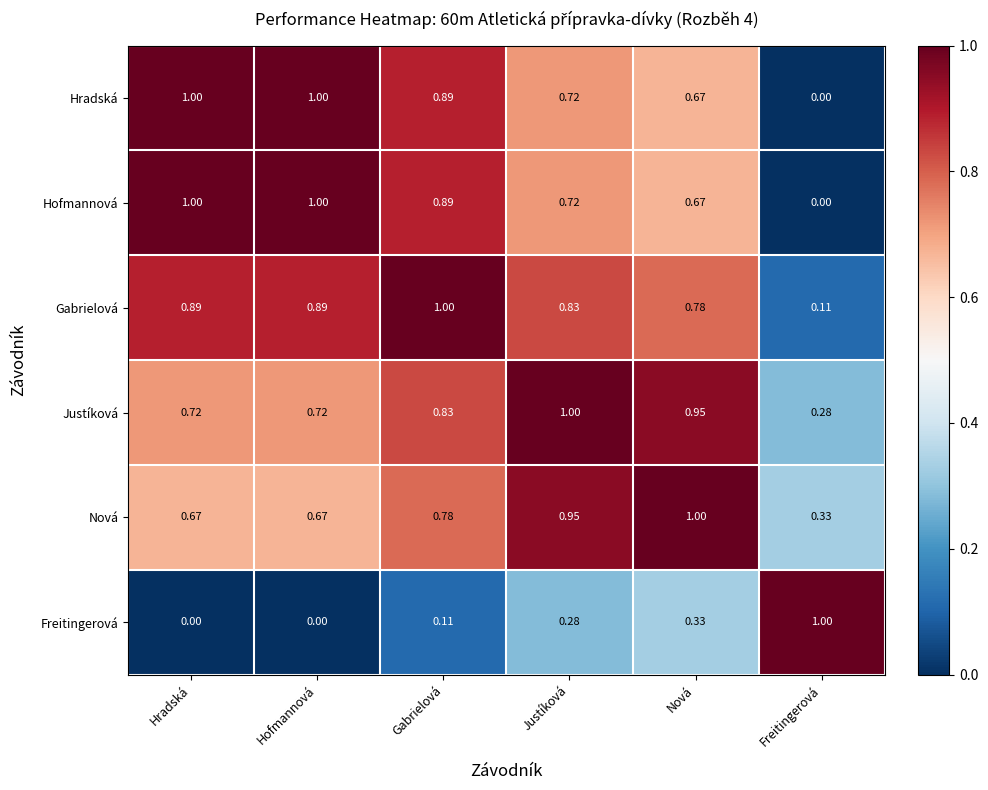

At which label is Gabrielová closest to 0?

Freitingerová